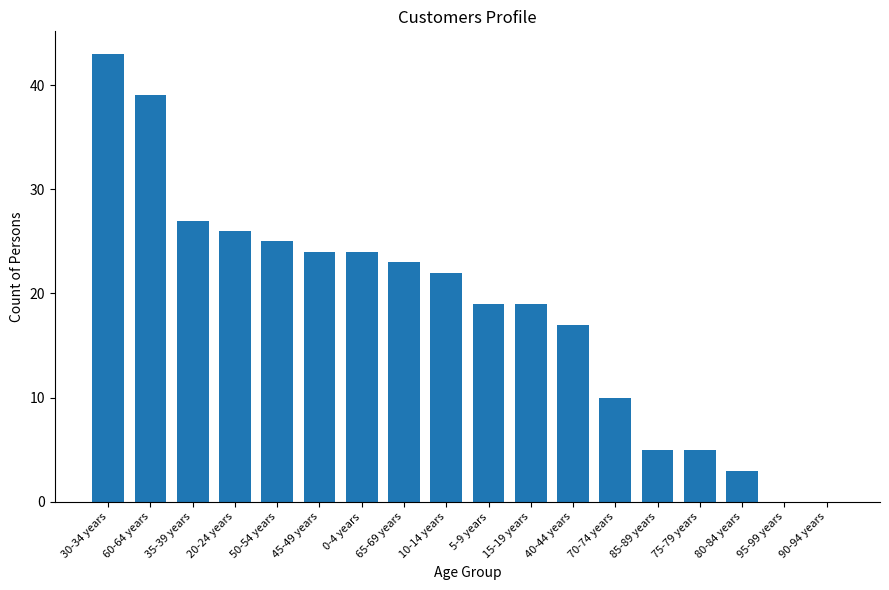

How many data points does each series have?

18